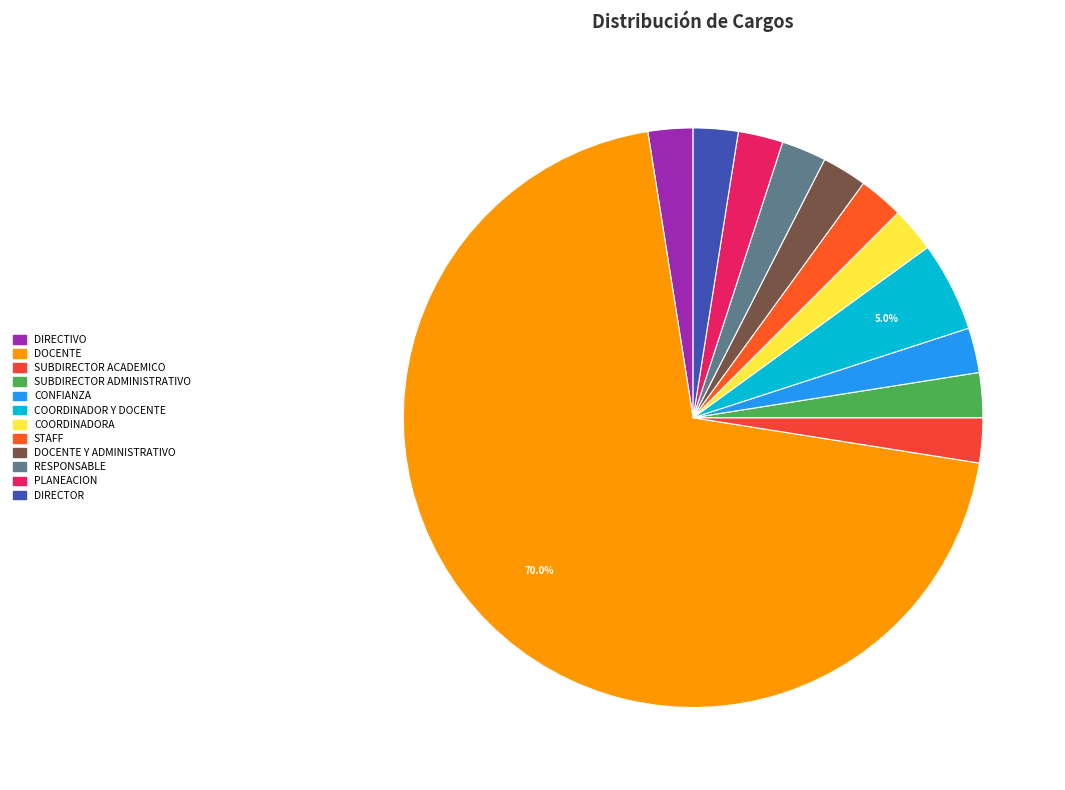

Is there any slice that represents more than half of the pie?

Yes